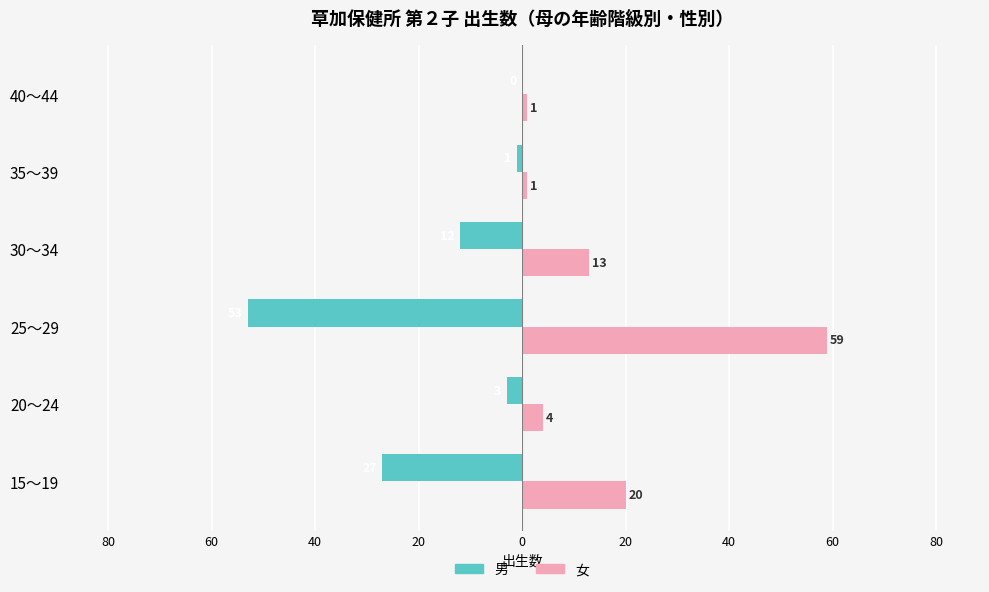

What are all the series names shown in the legend?

男, 女